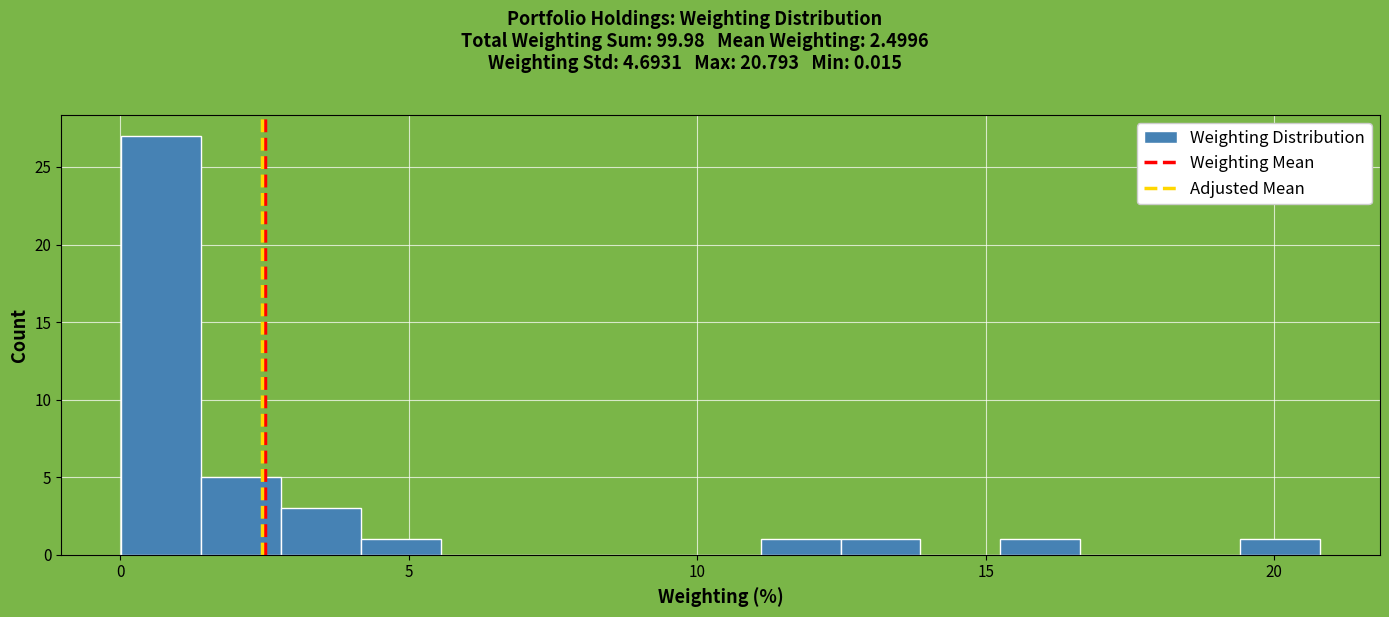

Around what value on the x-axis is the tallest bar? Give the approximate position of its centre, as read against the axis.

0.5